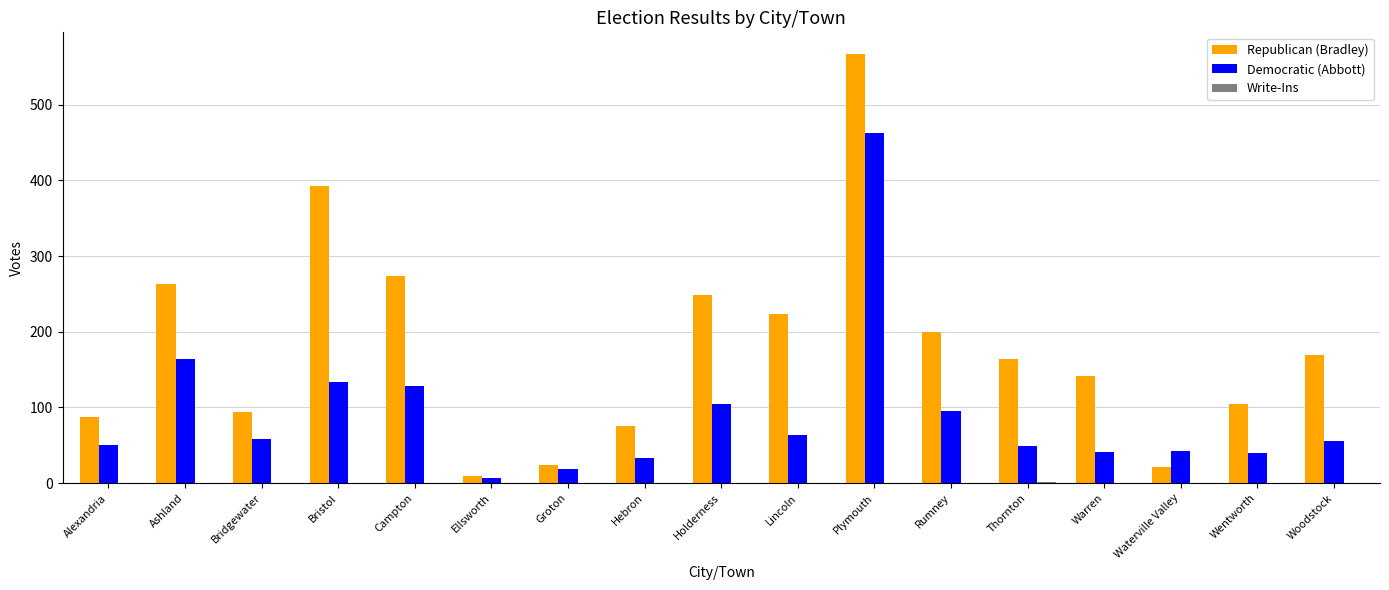

How many groups of bars are there?

17